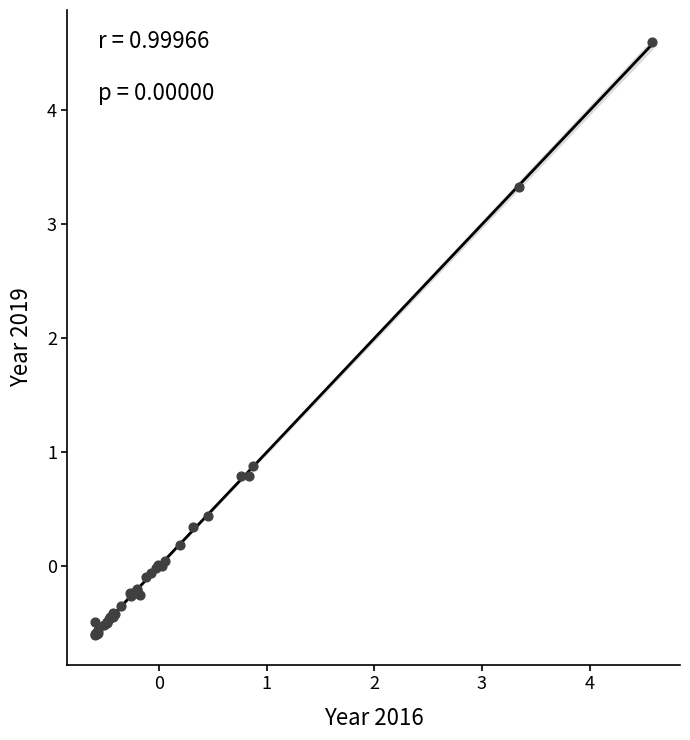

What Y value in the scatter plot is closest to 1?

0.9